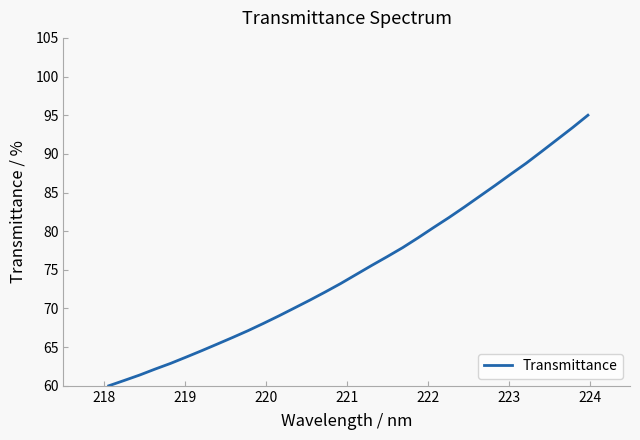

What is the maximum value shown in the chart?

95.0